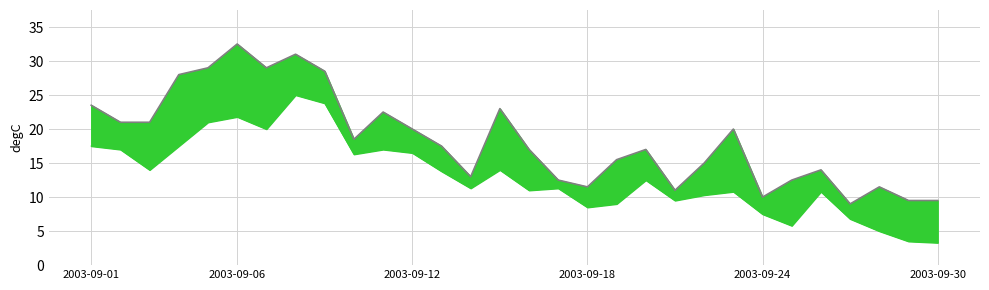

At how many categories does at least one series exceed 8?

30